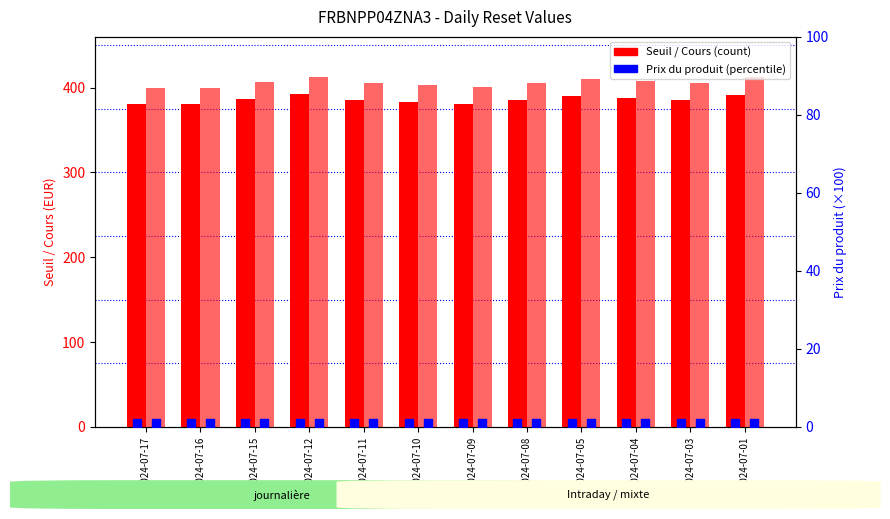

What is the total value across all series at 2024-07-04?

796.6